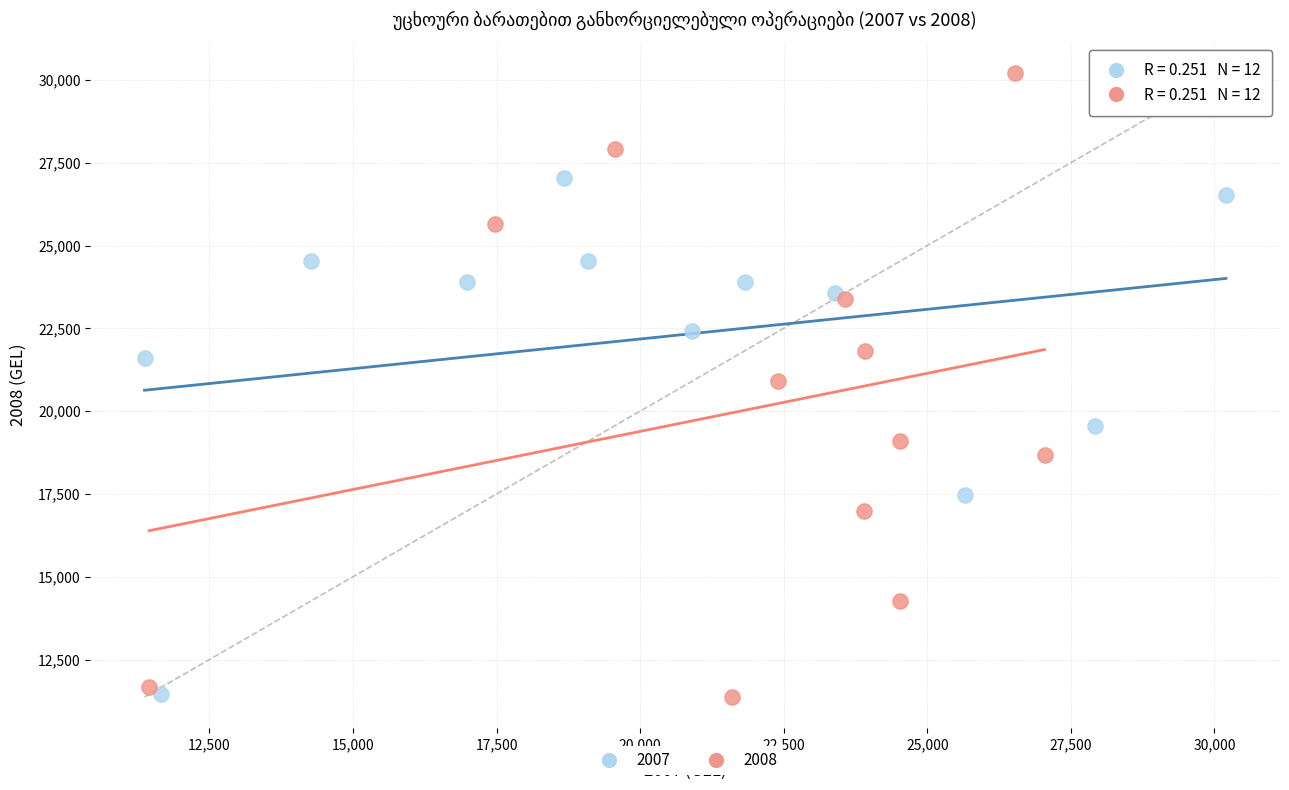

What are all the series names shown in the legend?

2007, 2008